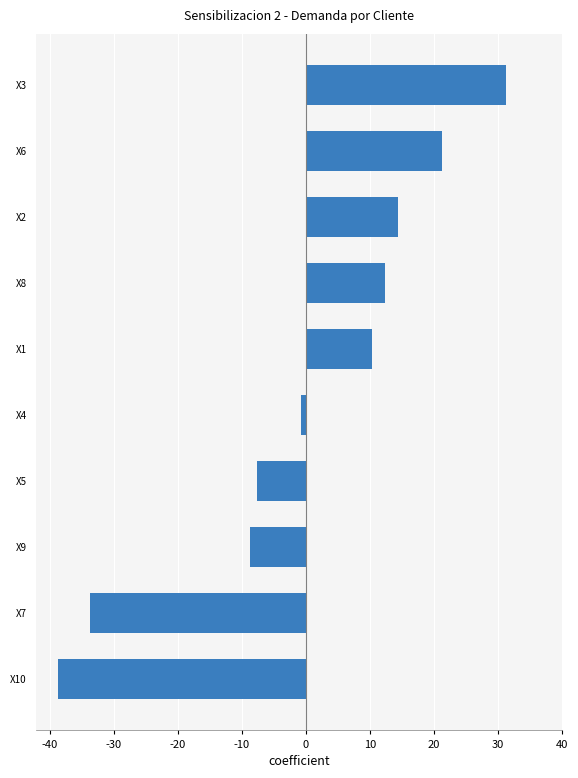

What is the minimum value shown in the chart?

-38.7